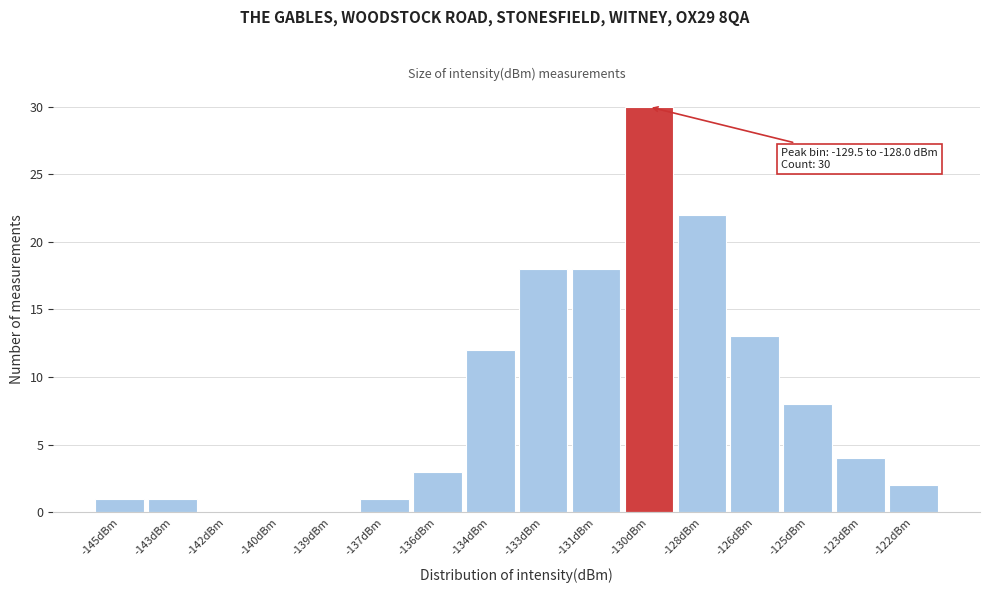

Reading left to right, list all the values displayed in this chart.

-145dBm=1	-143dBm=1	-142dBm=0	-140dBm=0	-139dBm=0	-137dBm=1	-136dBm=3	-134dBm=12	-133dBm=18	-131dBm=18	-130dBm=30	-128dBm=22	-126dBm=13	-125dBm=8	-123dBm=4	-122dBm=2